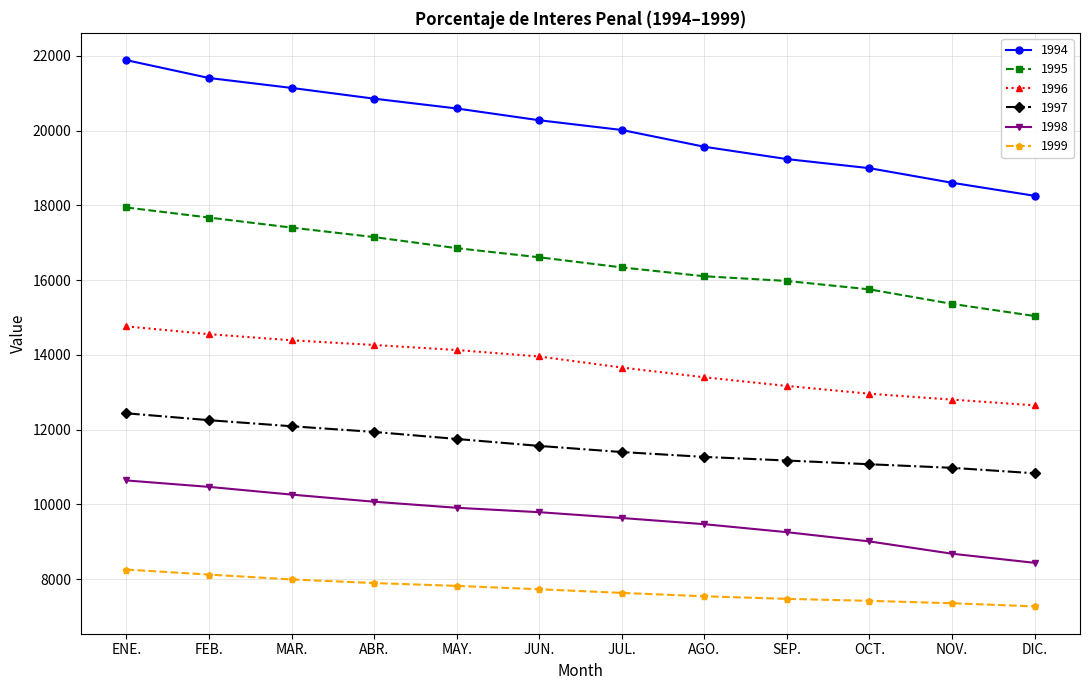

Count the number of categories in the chart.

12